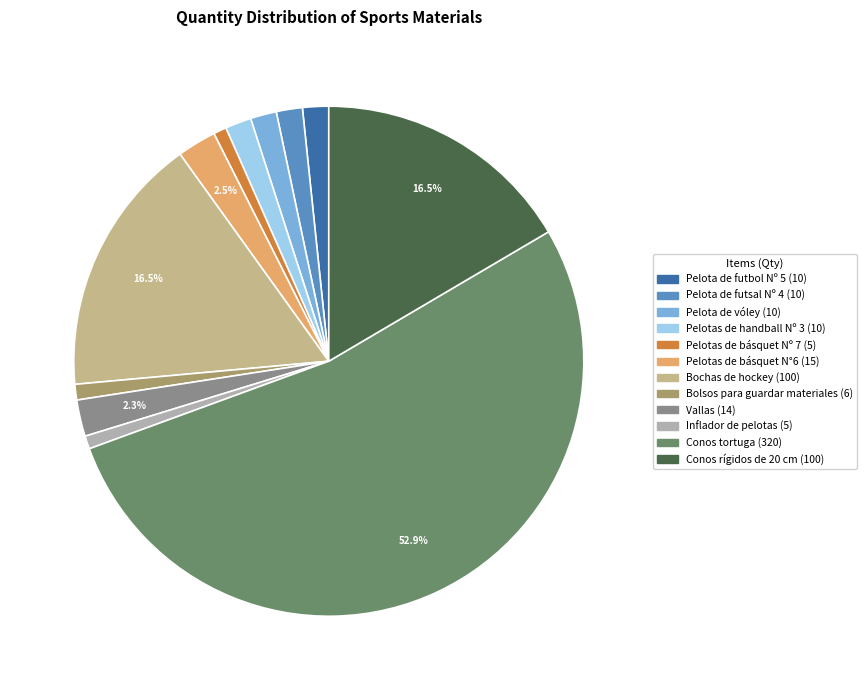

Combined, do Pelotas de básquet Nº 7 and Pelota de vóley account for over 50%?

No